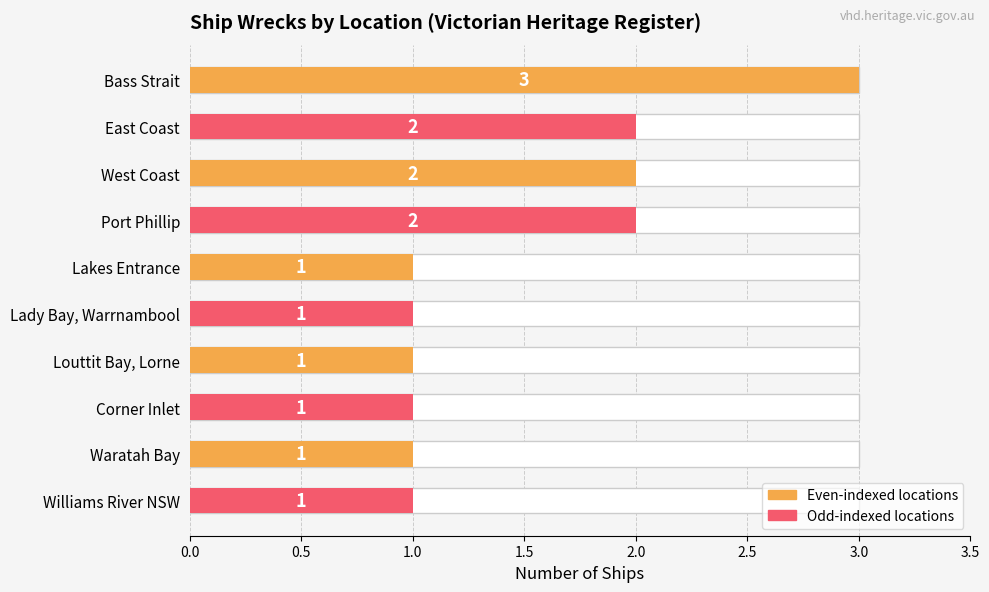

How many values are between 1 and 2?

9